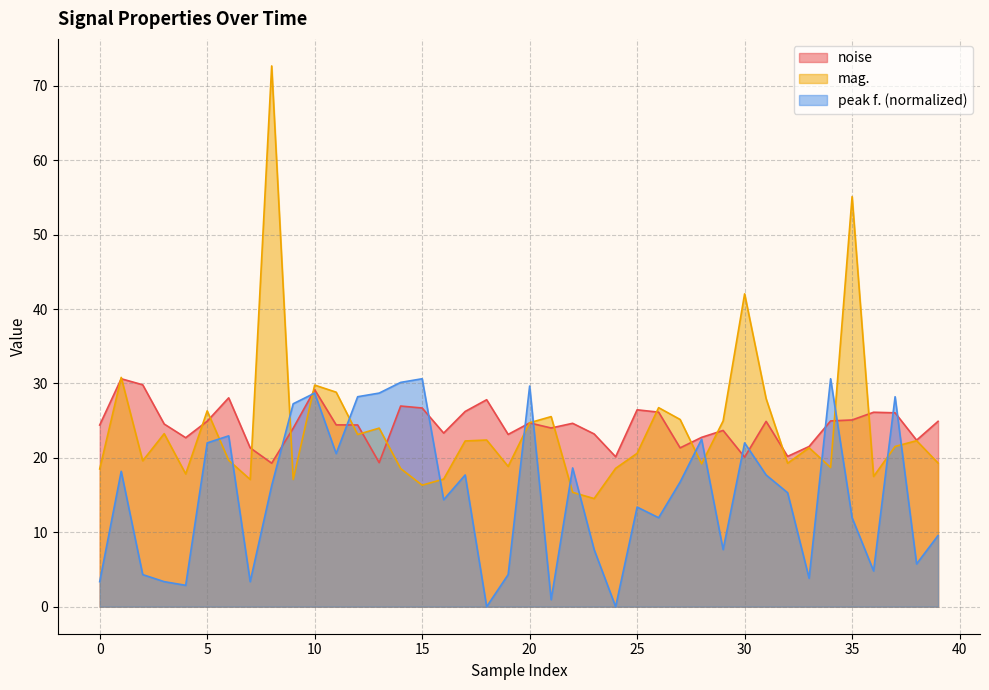

How many interior local peaks does the noise series have?

11